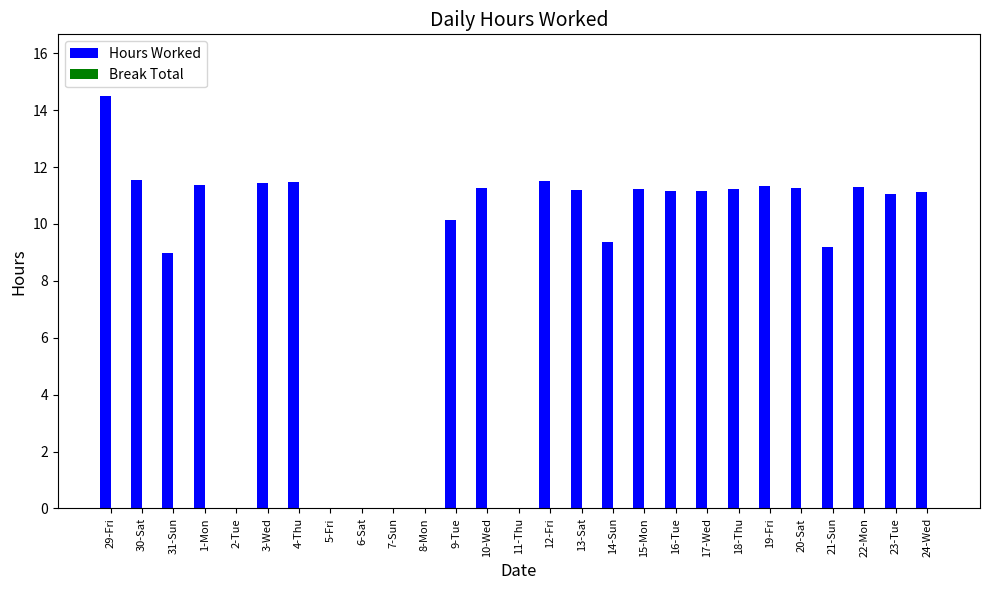

Are the bars horizontal?

No